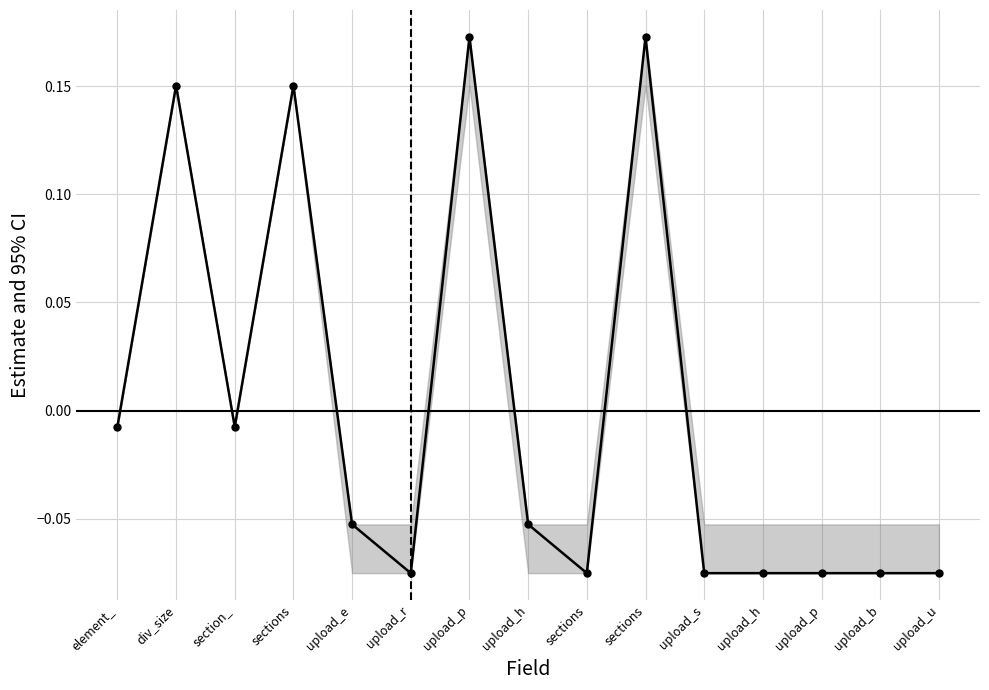

How many data points are above 0?

4